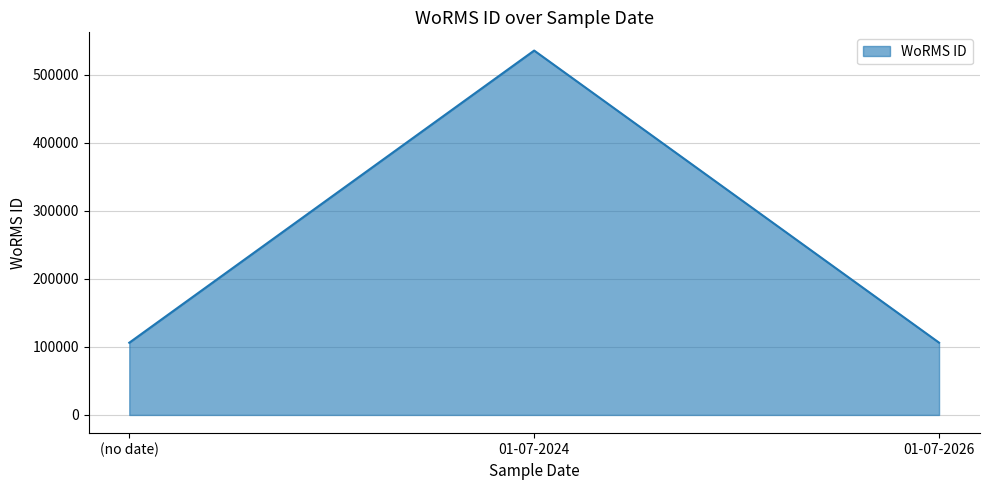

The chart shows a value of 152469 at (no date). True or false?

False